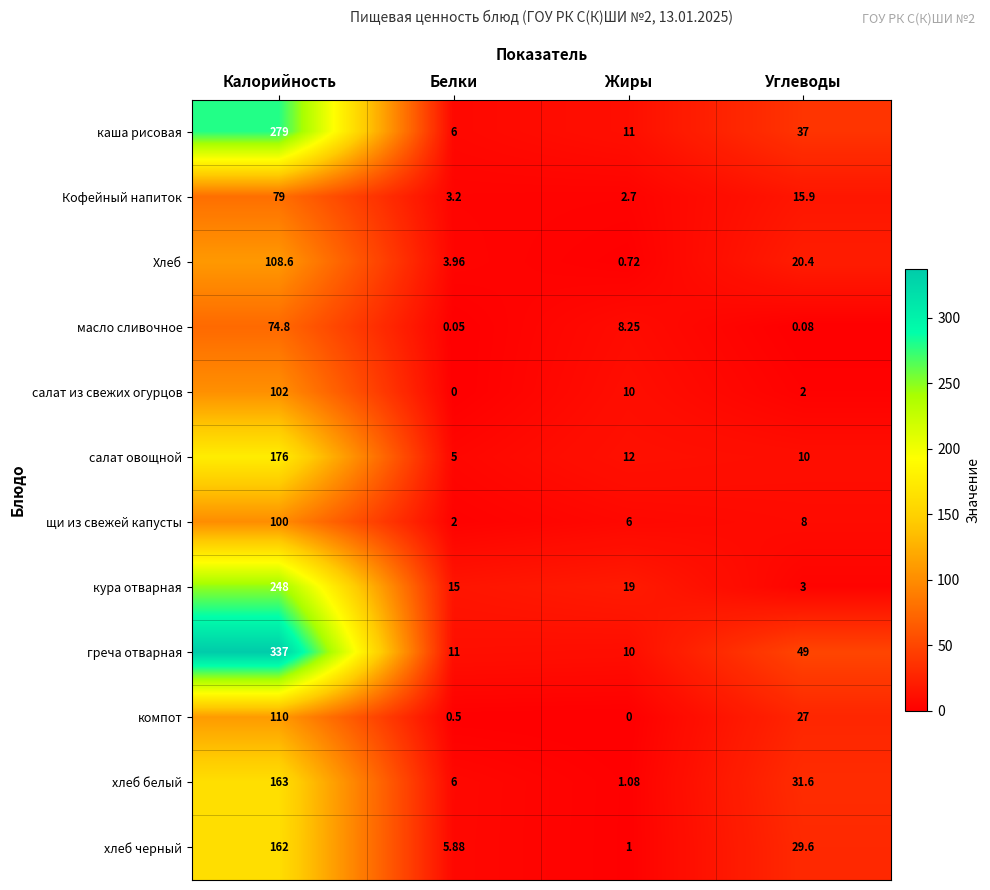

At which category is the sum across all series the highest?

Калорийность